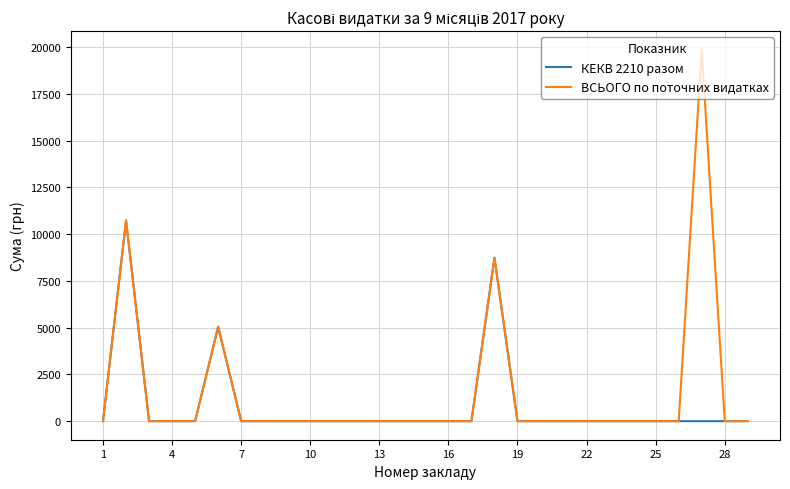

Which series has the largest range (max minus min)?

ВСЬОГО по поточних видатках